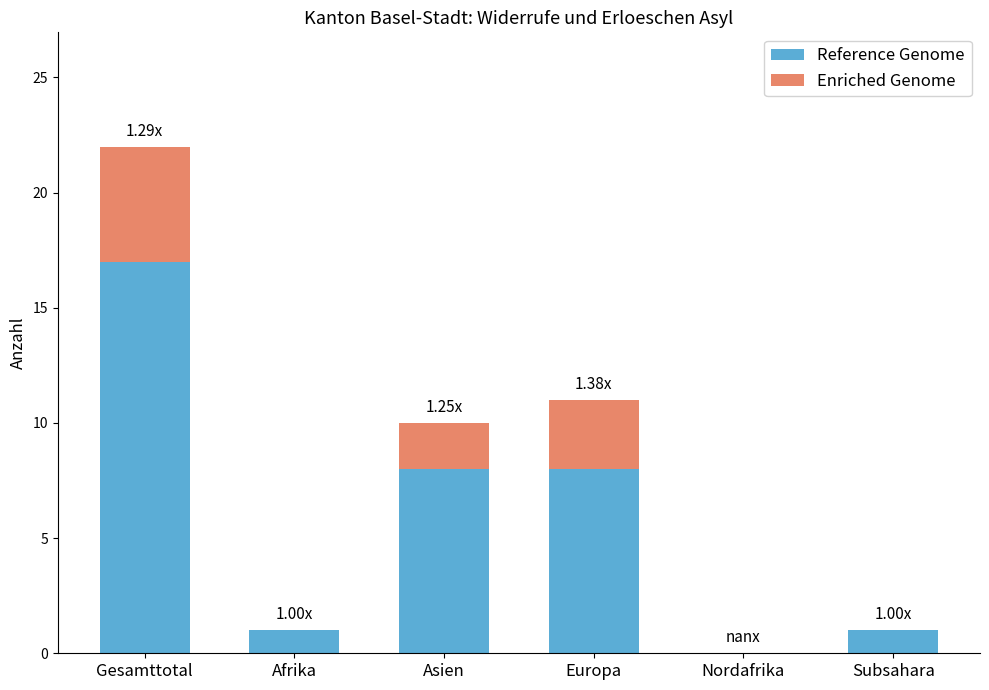

What is the sum of all Reference Genome values?

35